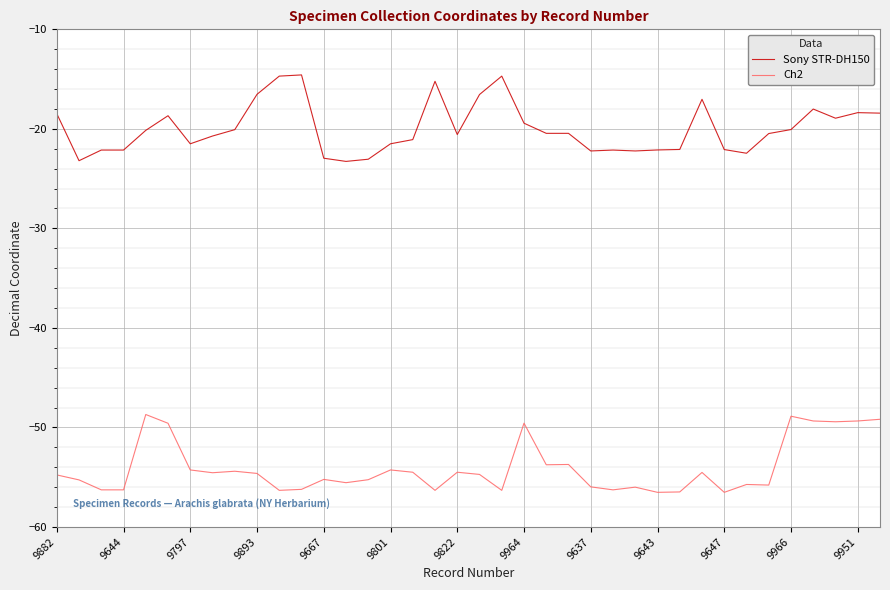

Rank the series by their maximum value, from lowest to highest.

Ch2, Sony STR-DH150